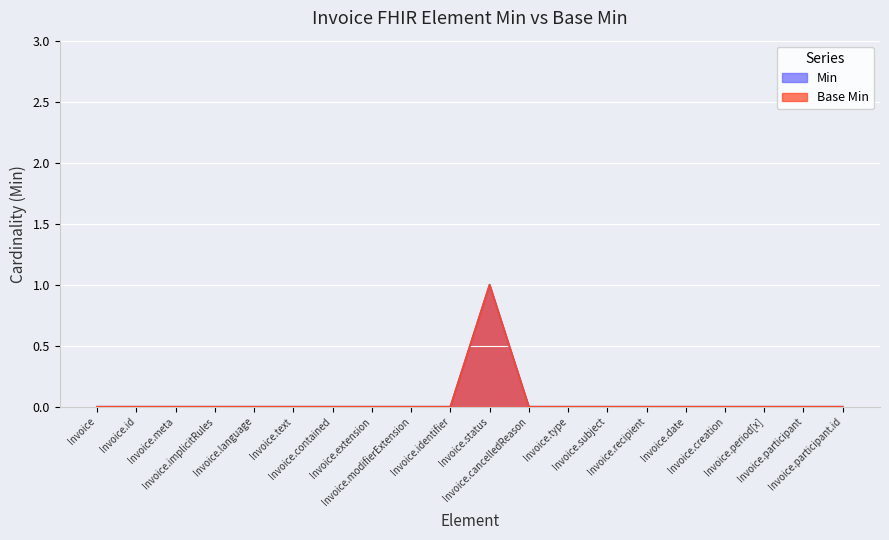

Reading left to right, list all the values displayed in this chart.

Min: 0	0	0	0	0	0	0	0	0	0	1	0	0	0	0	0	0	0	0	0
Base Min: 0	0	0	0	0	0	0	0	0	0	1	0	0	0	0	0	0	0	0	0